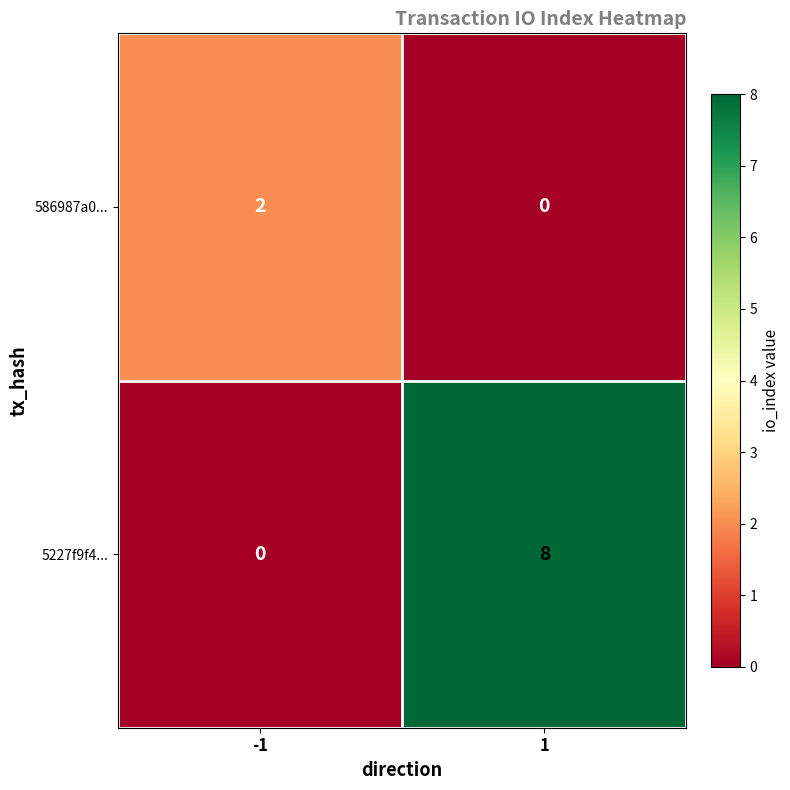

Which series has the largest range (max minus min)?

5227f9f4...